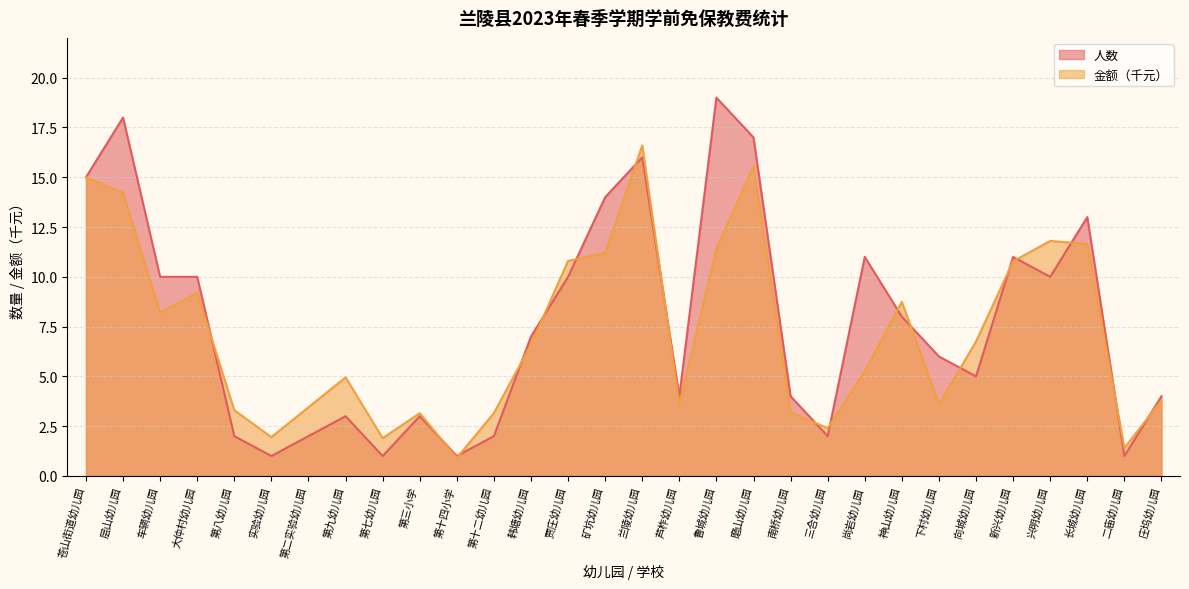

At how many categories does at least one series exceed 6?

16